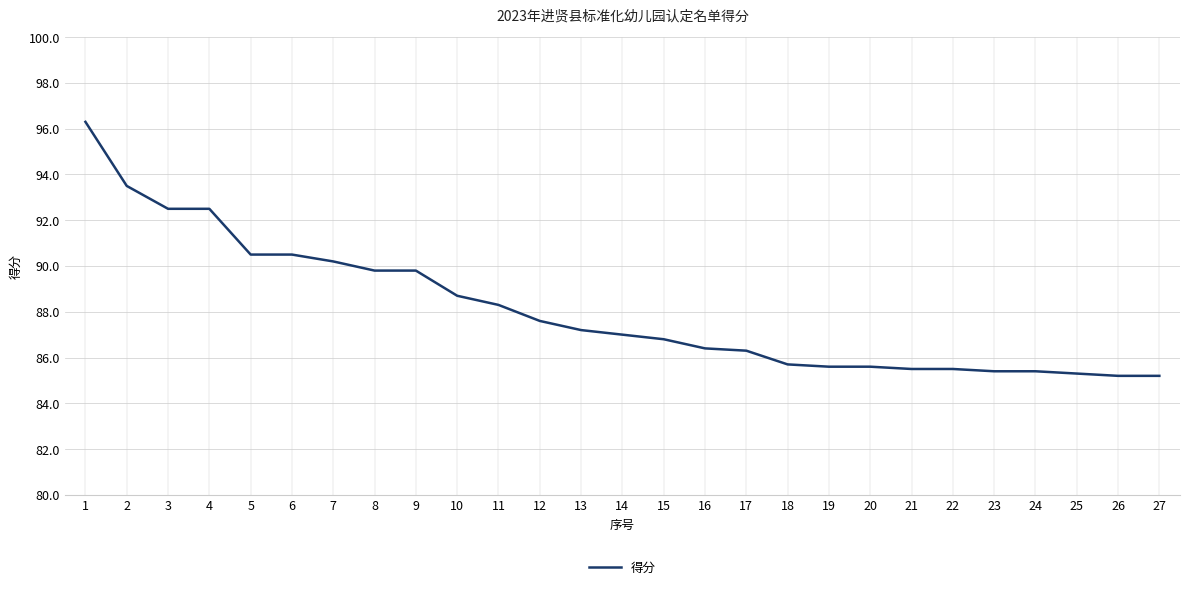

Reading right to left, transcribe all the data shown in this chart.

27=85.2	26=85.2	25=85.3	24=85.4	23=85.4	22=85.5	21=85.5	20=85.6	19=85.6	18=85.7	17=86.3	16=86.4	15=86.8	14=87.0	13=87.2	12=87.6	11=88.3	10=88.7	9=89.8	8=89.8	7=90.2	6=90.5	5=90.5	4=92.5	3=92.5	2=93.5	1=96.3